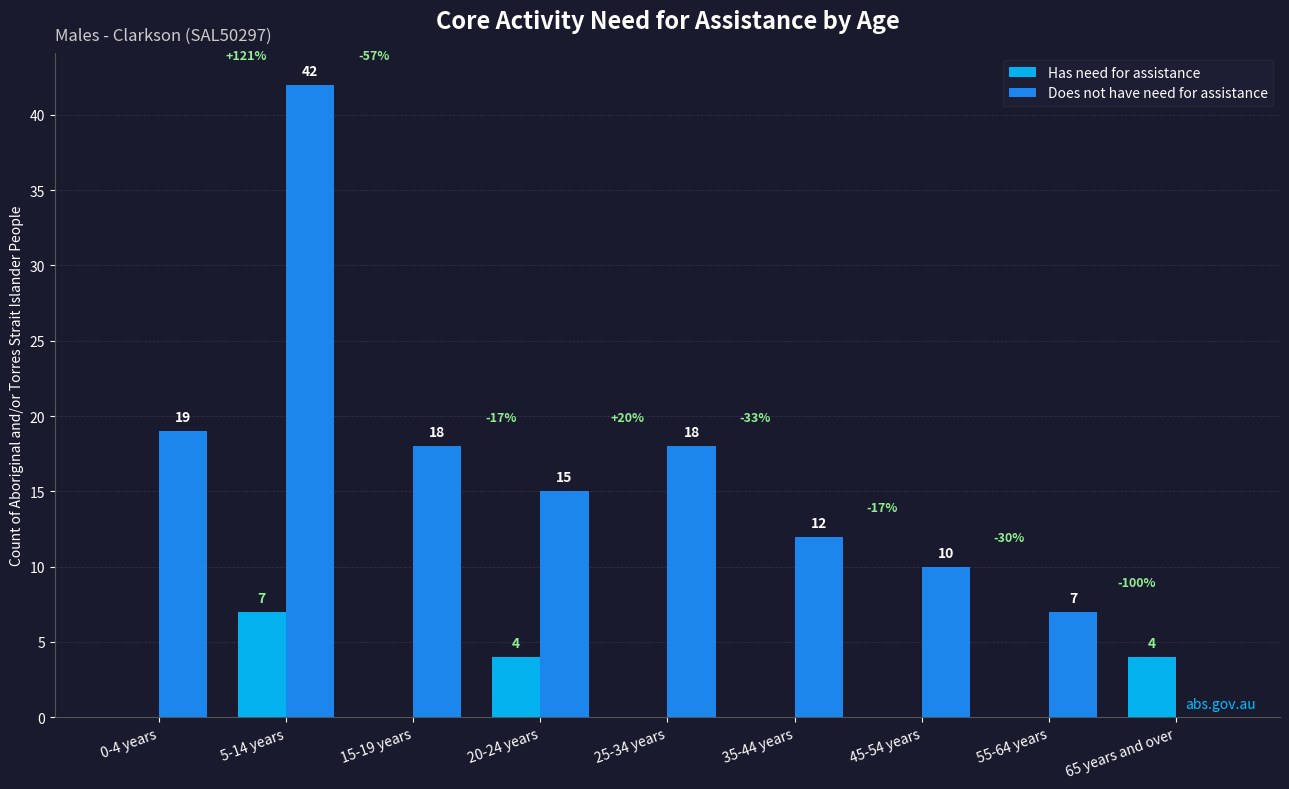

Is it true that Has need for assistance equals 7 at 5-14 years?

True